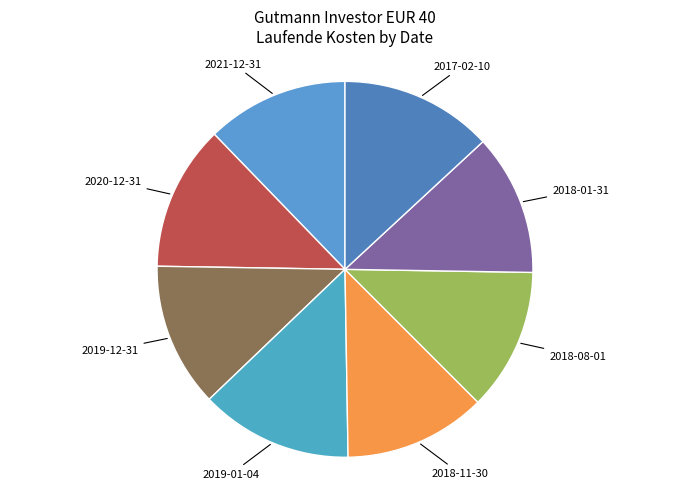

To the nearest percent, what is the average slice percentage?

12%